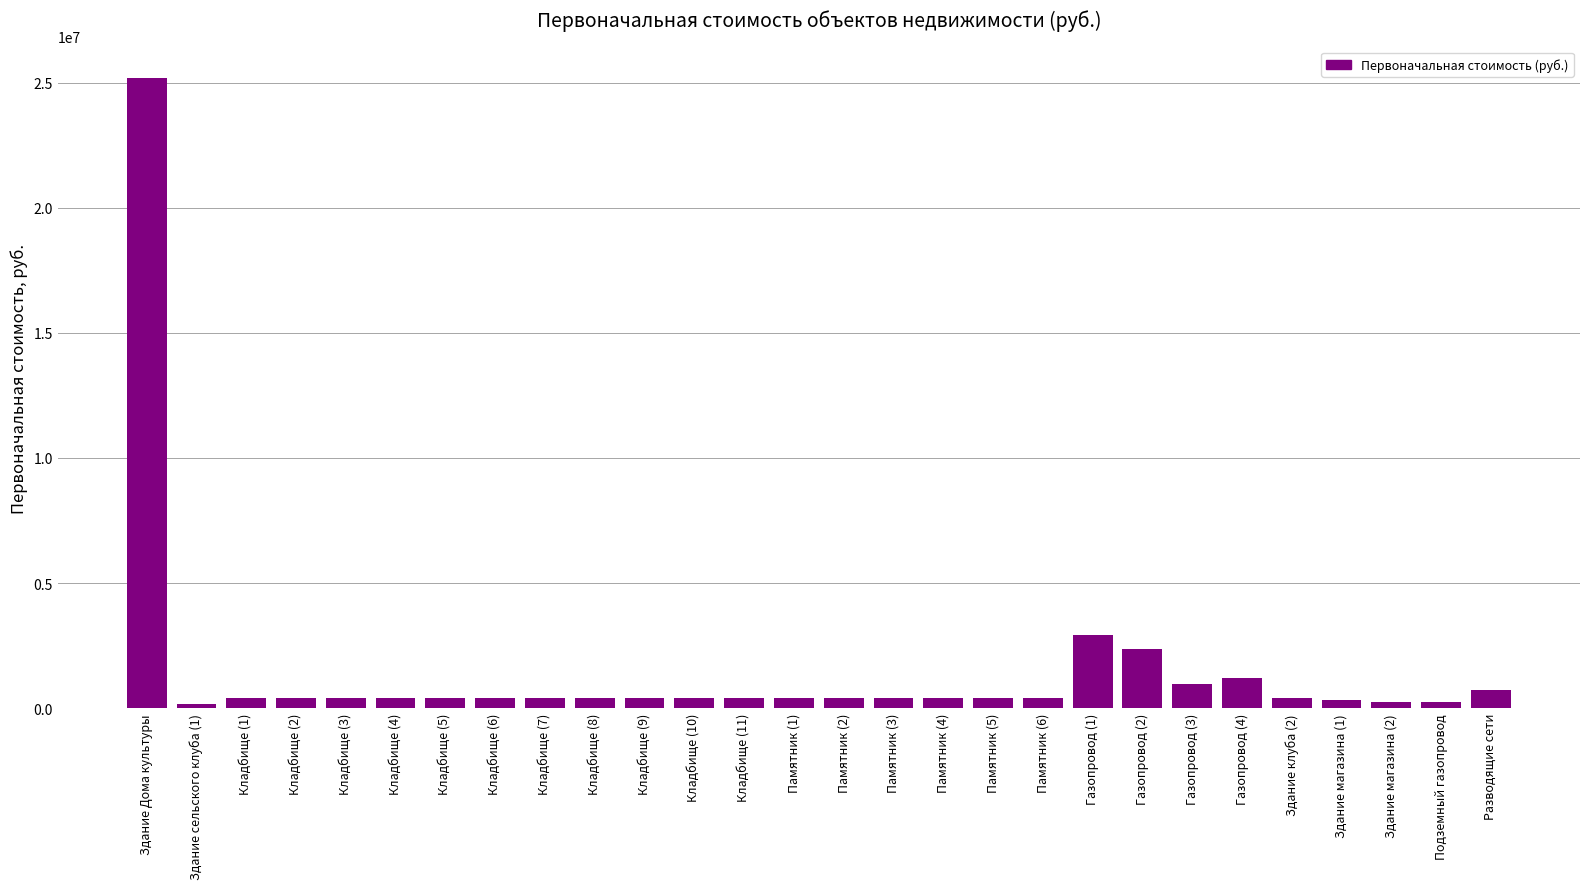

What is the label of the 2nd bar from the right?

Подземный газопровод